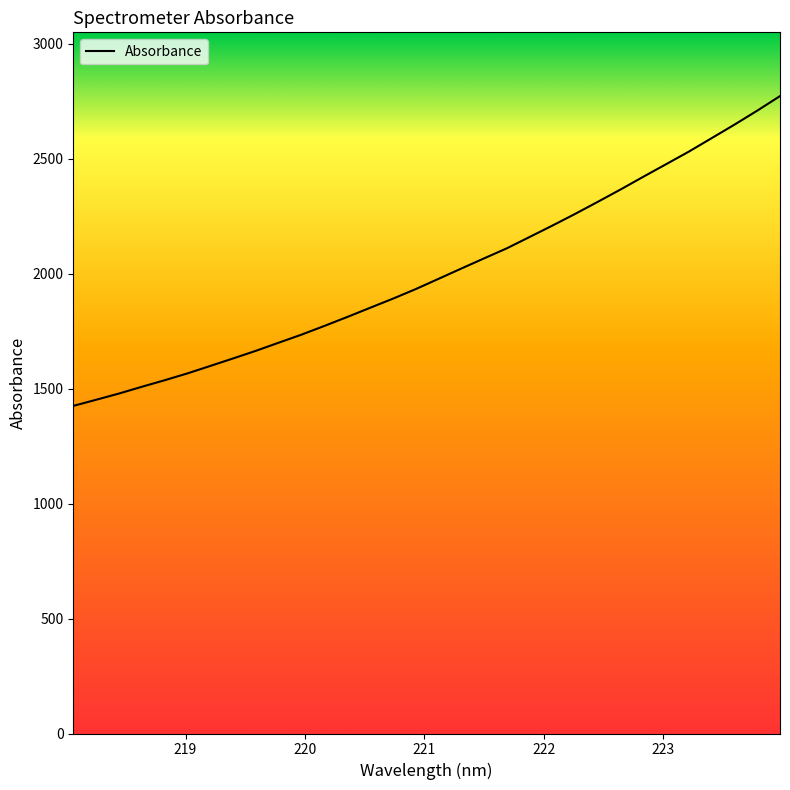

What is the difference between the maximum and minimum values?

1347.1